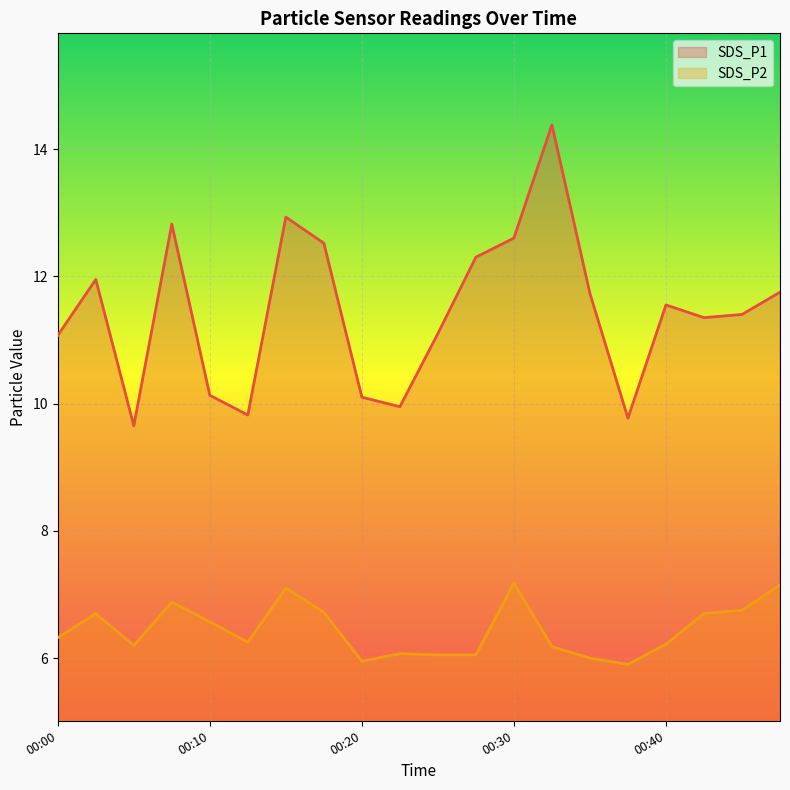

Does the chart display data point markers on the line(s)?

No